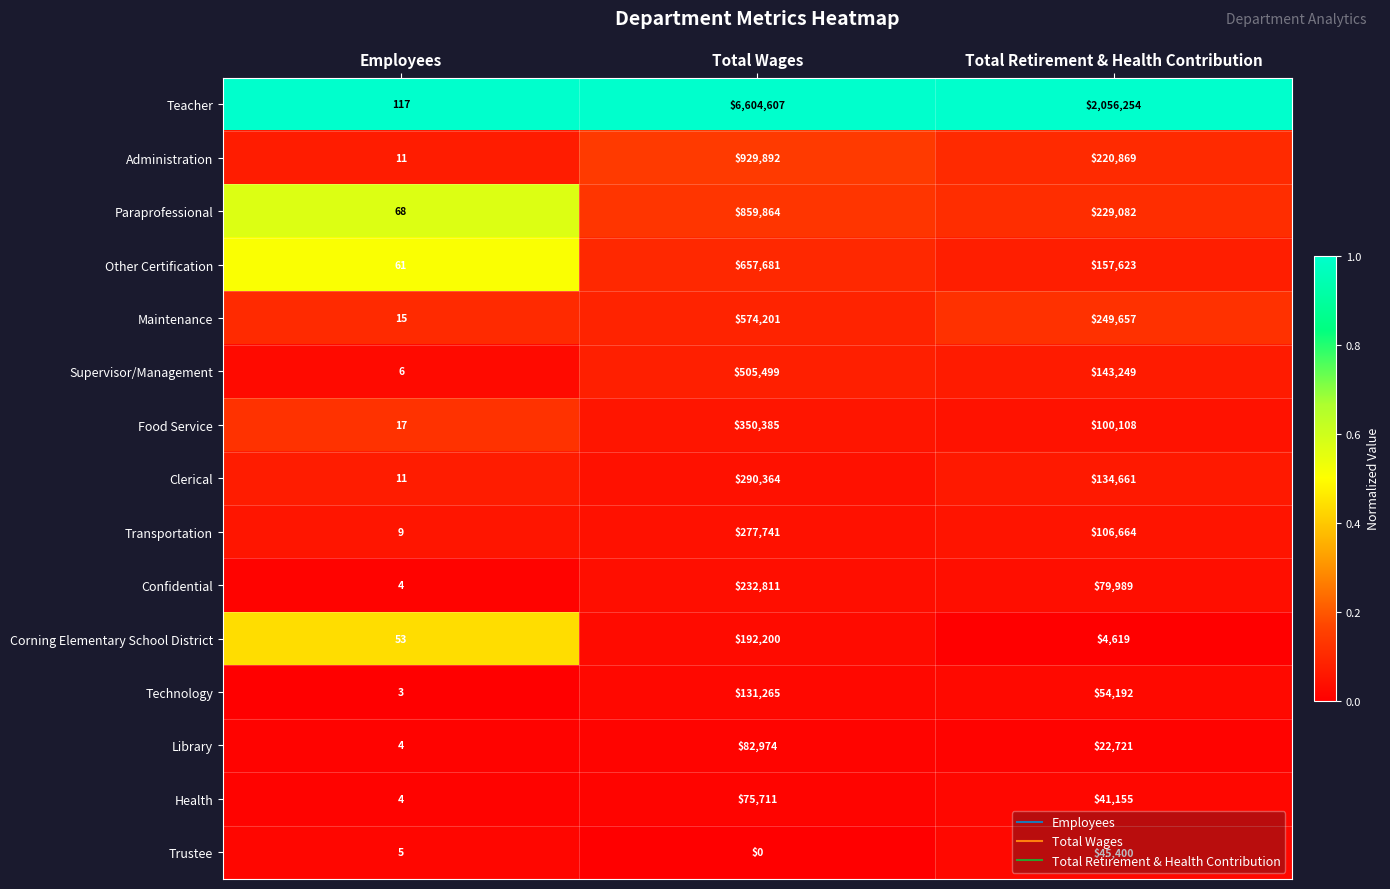

What is the average value of the Transportation series?

128138